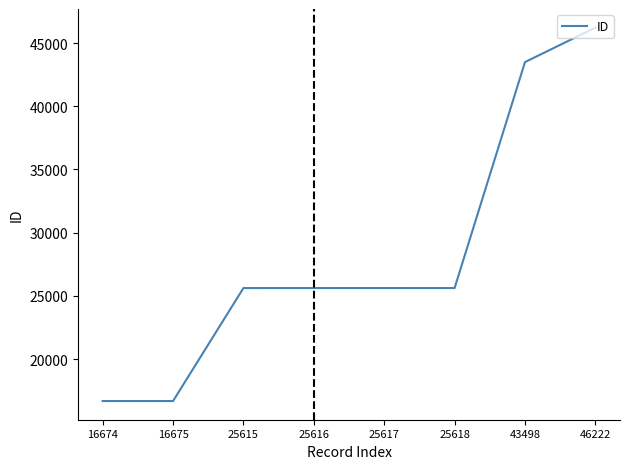

Which category has the highest value across all series?

46222